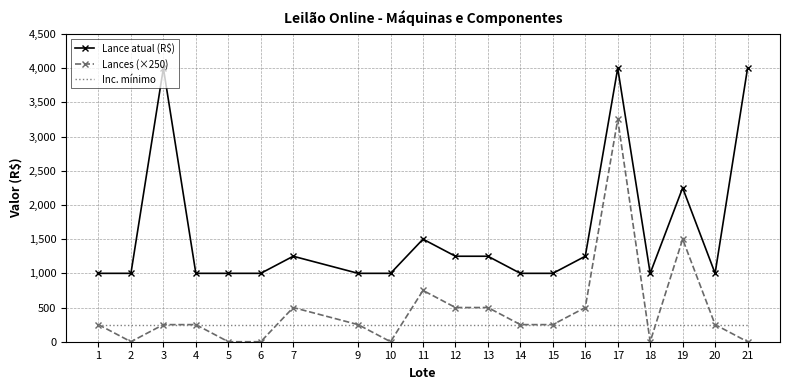

Which series has the widest spread of values?

Lances (×250)